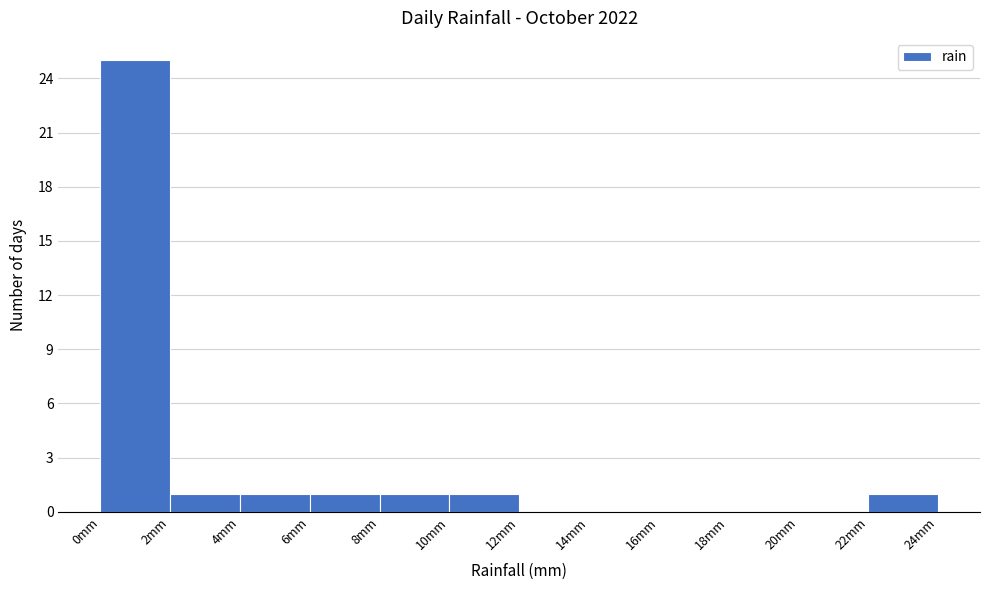

Which range on the x-axis has the tallest bar?

0 to 2